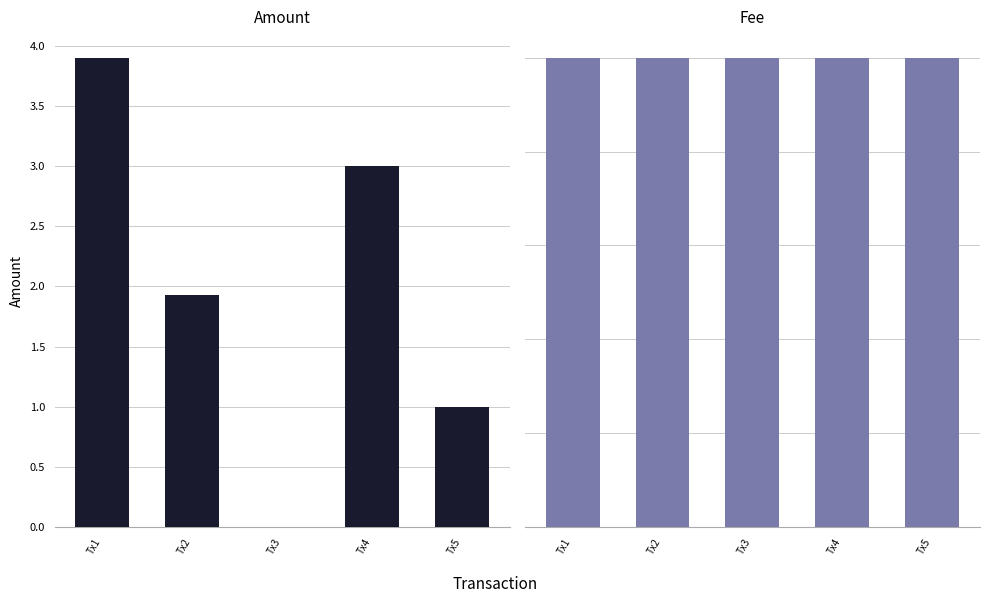

How many data points in Amount are less than 1?

1